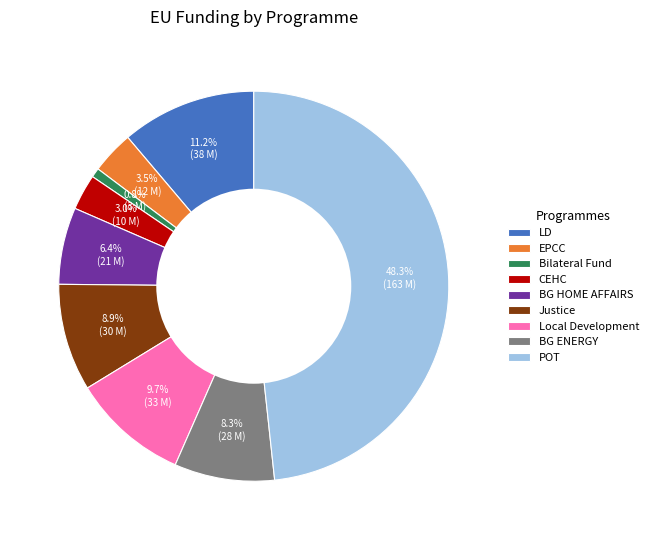

Is there a majority slice in this chart?

No